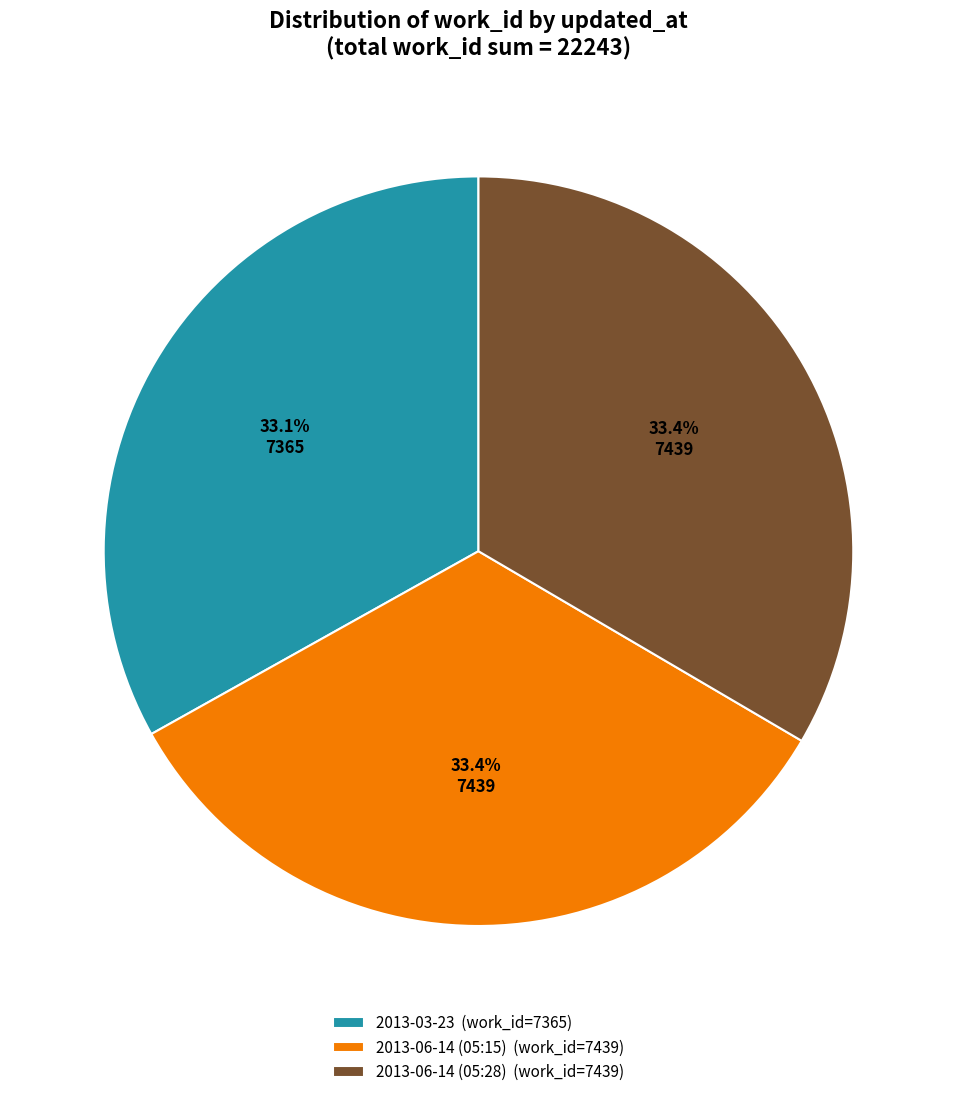

What percentage do 2013-03-23 and 2013-06-14 (05:15) together represent?

66.6%